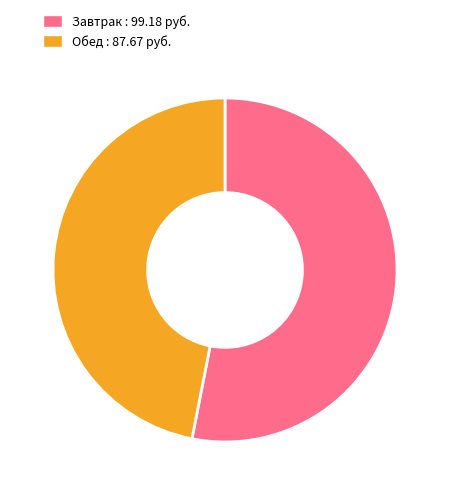

Rank the categories by value from highest to lowest.

Завтрак : 99.18 руб., Обед : 87.67 руб.